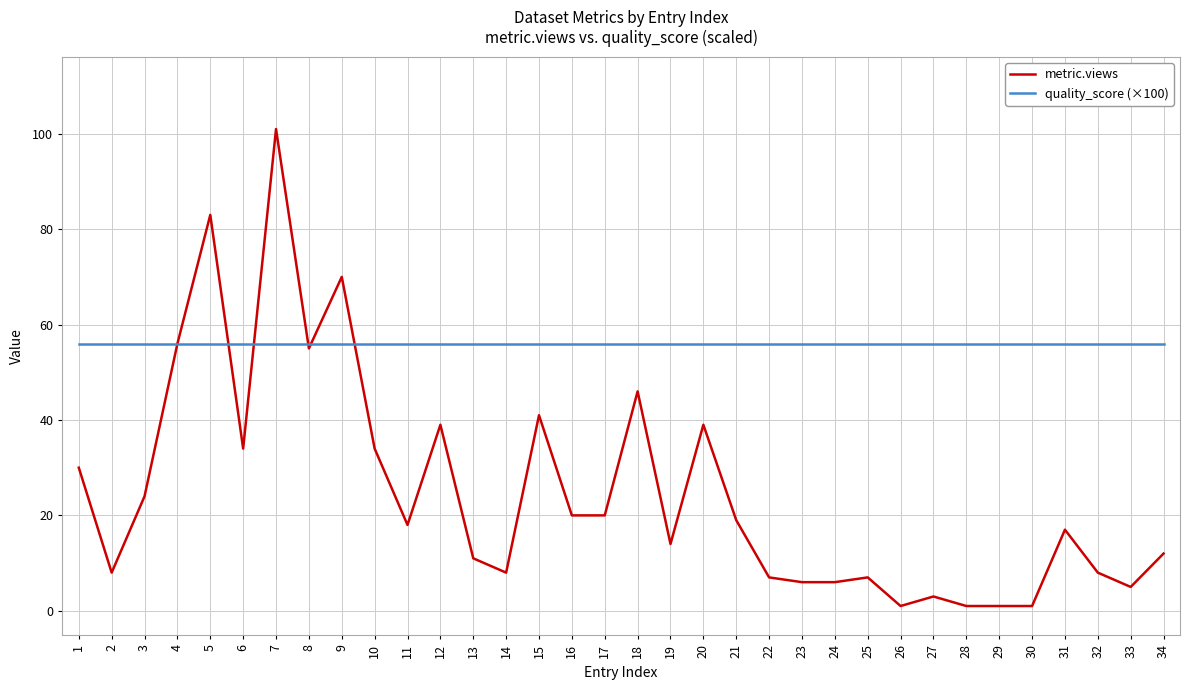

Is it true that metric.views equals 101.0 at 7?

True